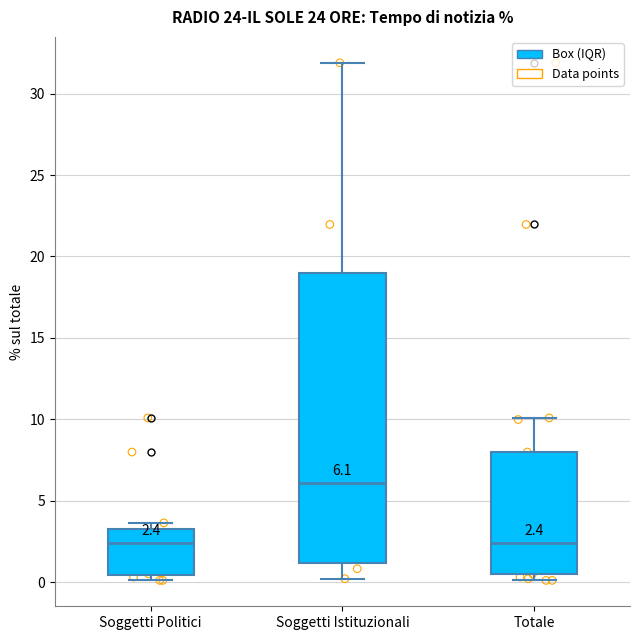

Which box is the tallest, from its lower edge to its upper edge?

Soggetti Istituzionali